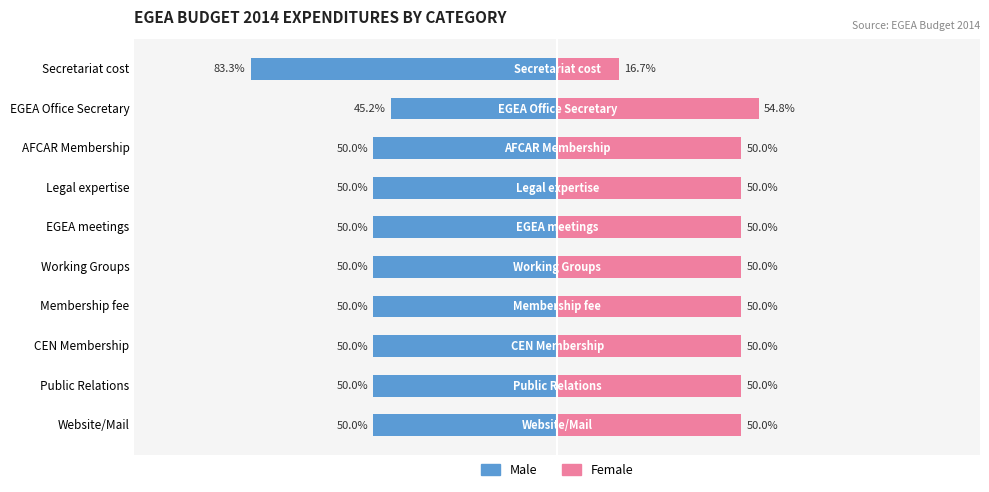

Which series has the widest spread of values?

Male